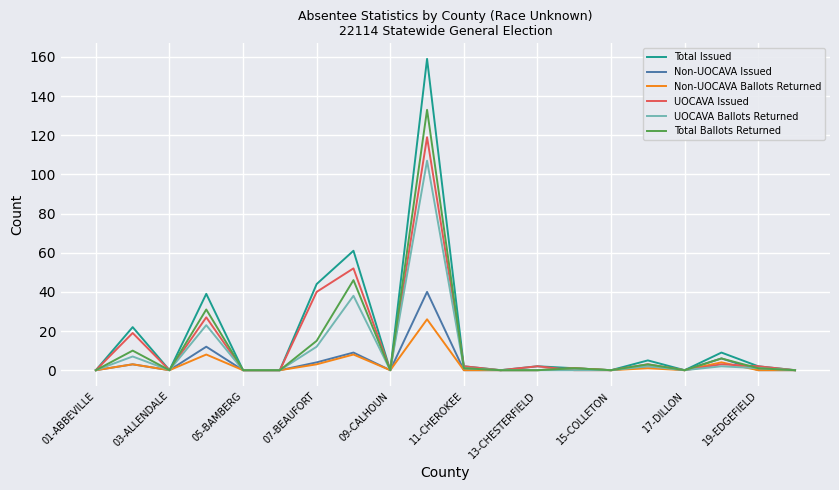

What is the maximum value for Total Ballots Returned?

133